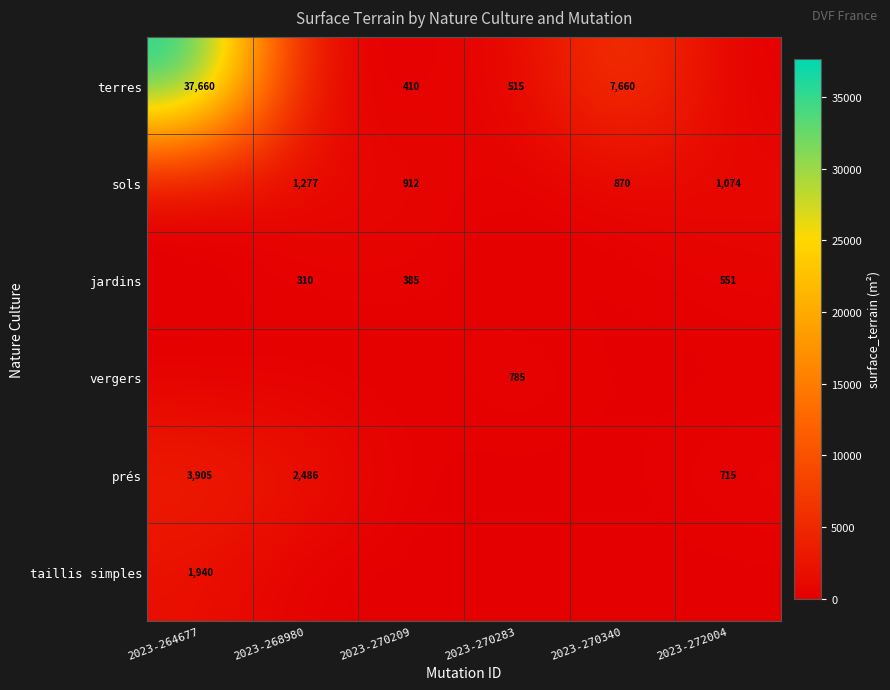

At how many categories does at least one series exceed 22852?

1